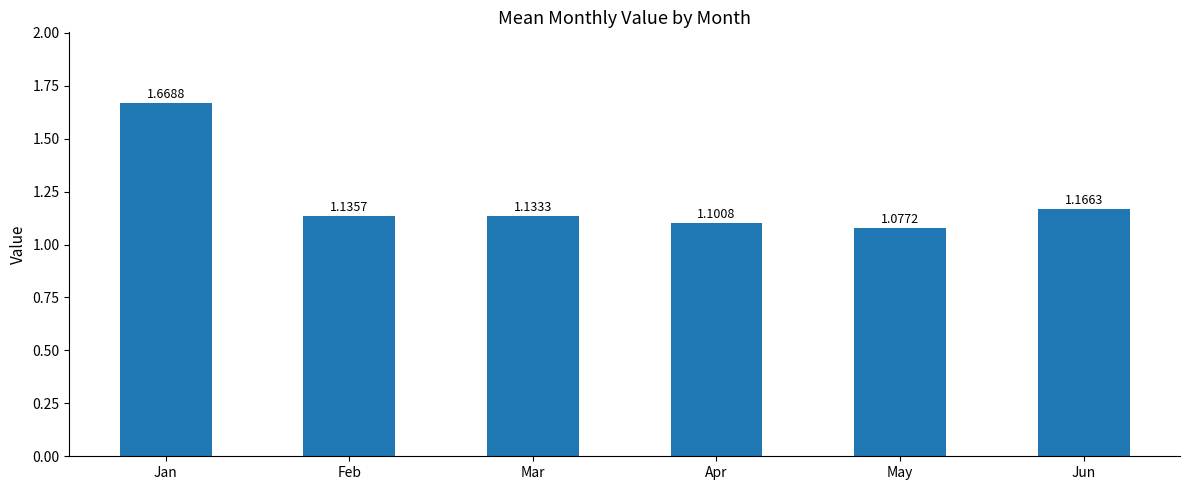

What is the change in value from Jan to Feb?

-0.5